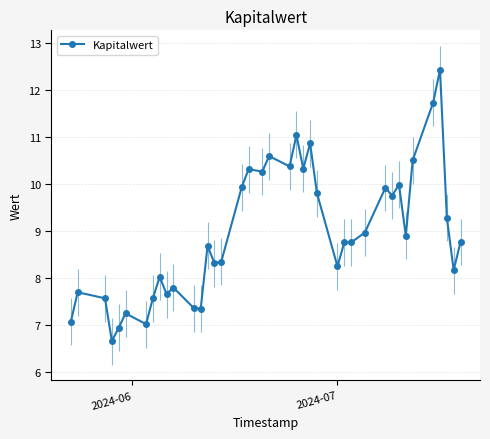

How many points are higher than both their immediate neighbors (excluding endpoints)?

12